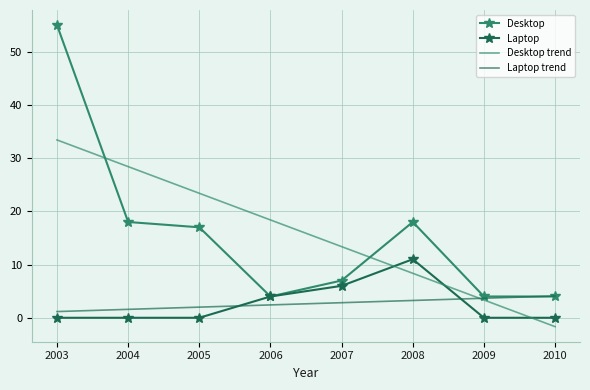

The Desktop series shows 6.0 at 2010. True or false?

False